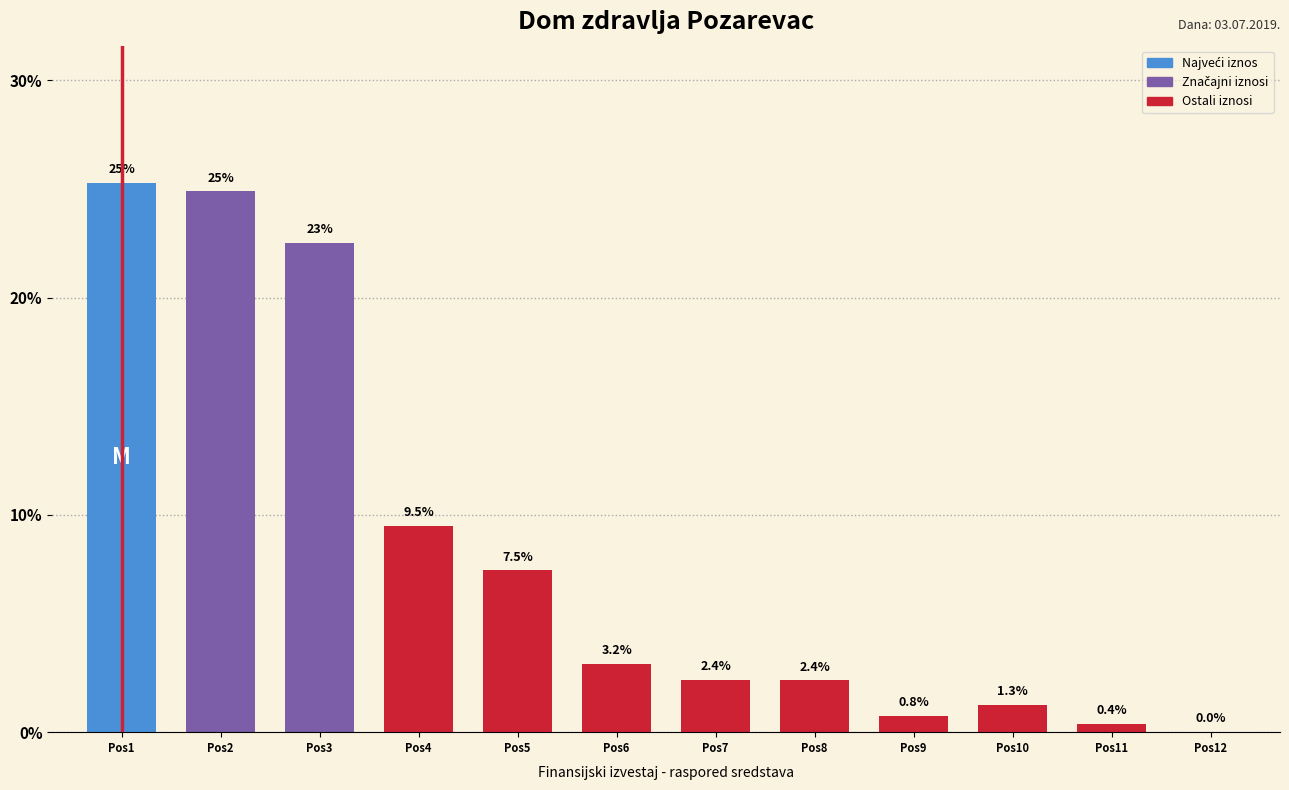

Which category has the highest value across all series?

Pos1